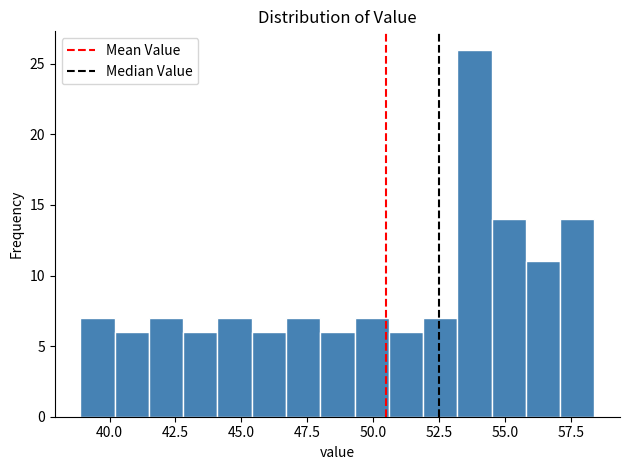

Read against the x-axis, roughly where is the centre of the tallest bar?

54.0